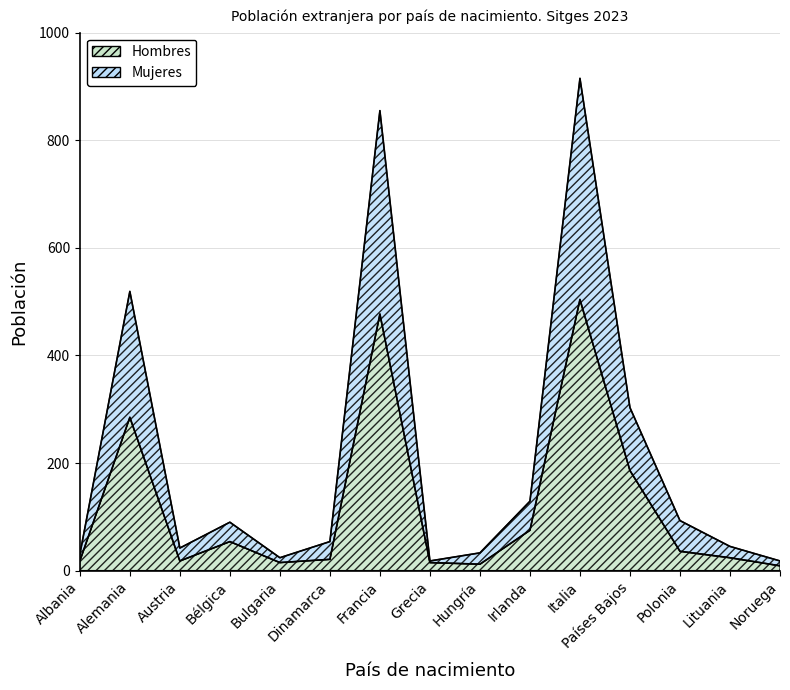

Count the number of data series in this chart.

2